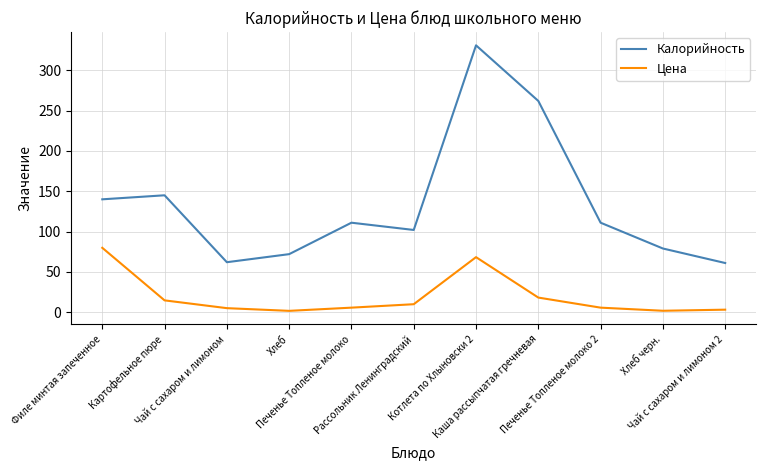

Which series has the largest total across all categories?

Калорийность